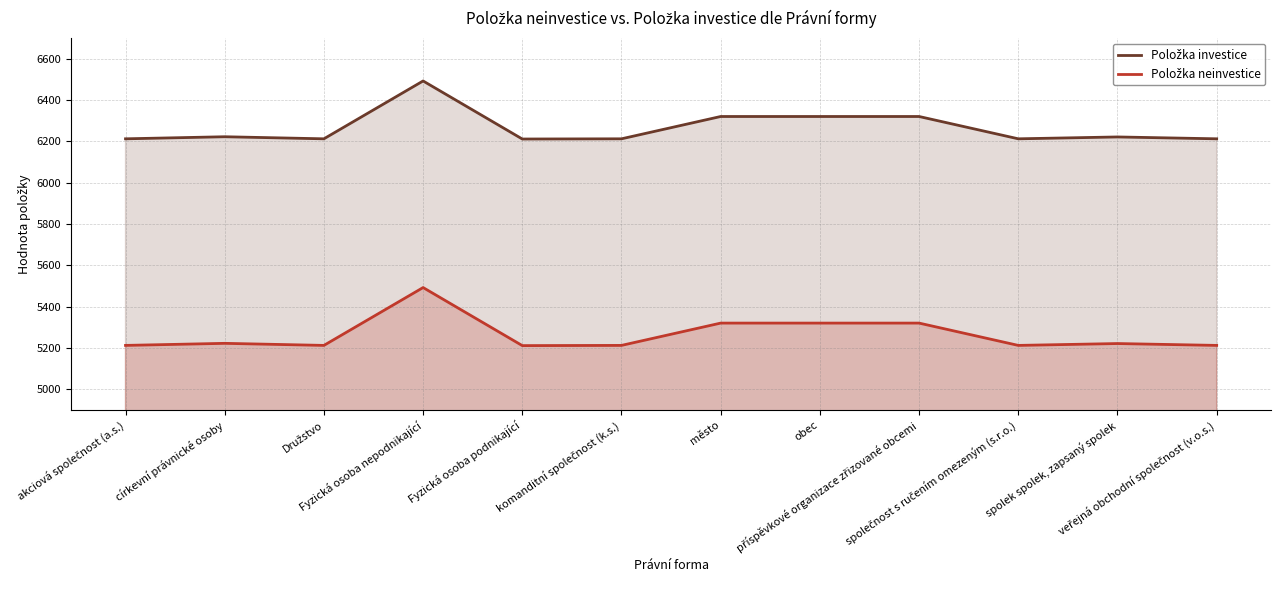

What is the average value of the Položka neinvestice series?

5265